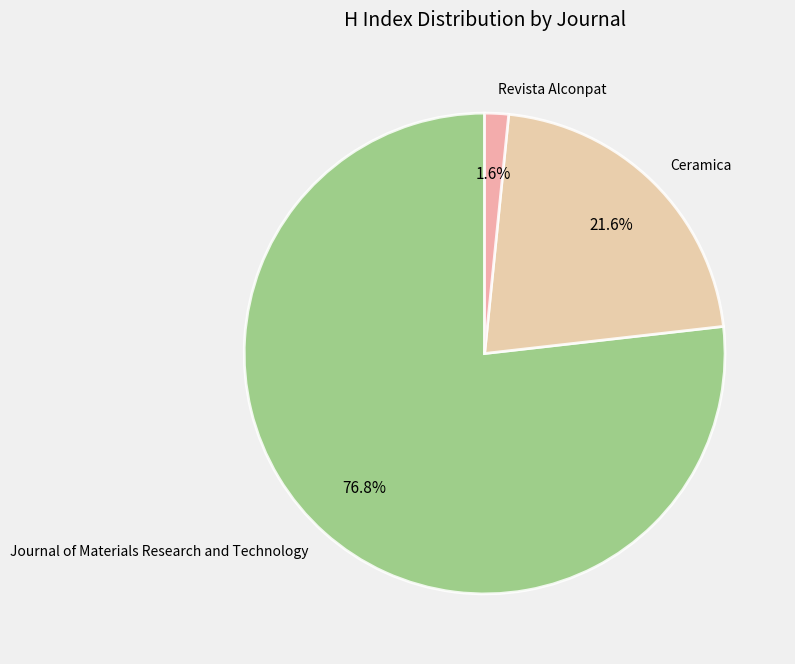

Rank the categories by value from lowest to highest.

Revista Alconpat, Ceramica, Journal of Materials Research and Technology